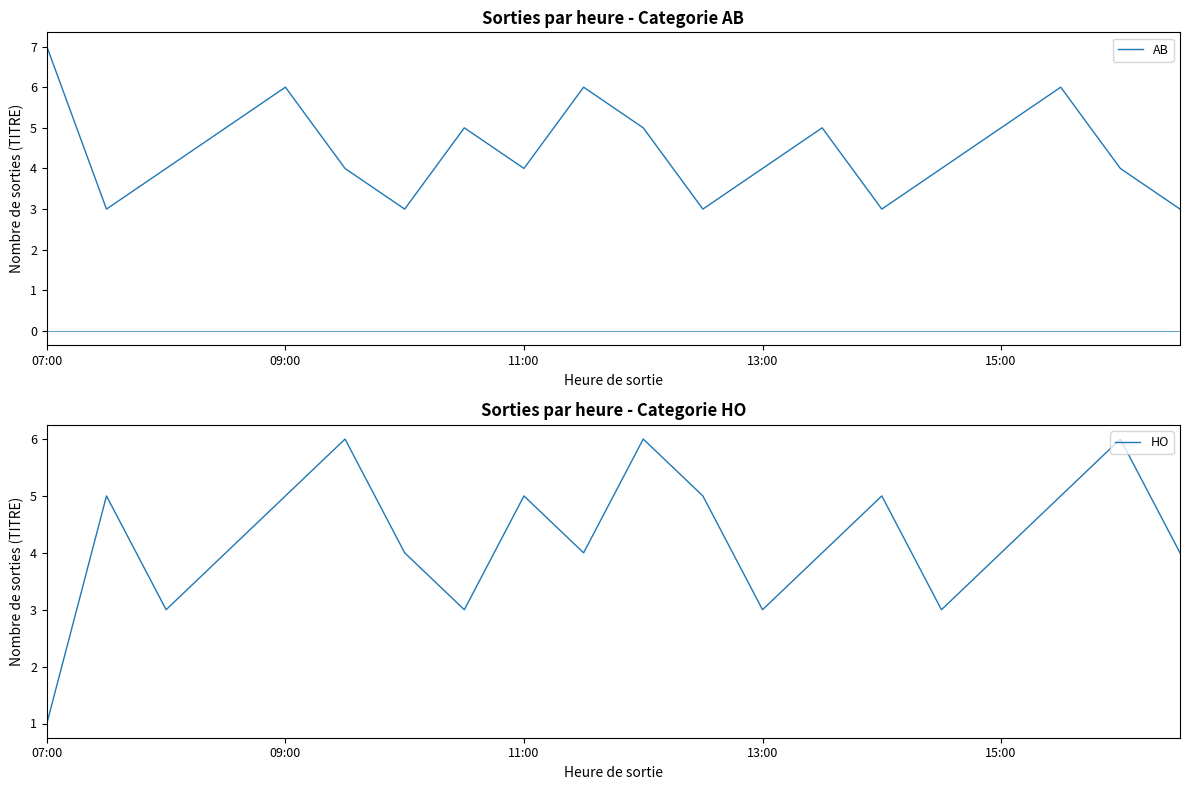

True or false: HO has a value of 2 at 07:00.

False